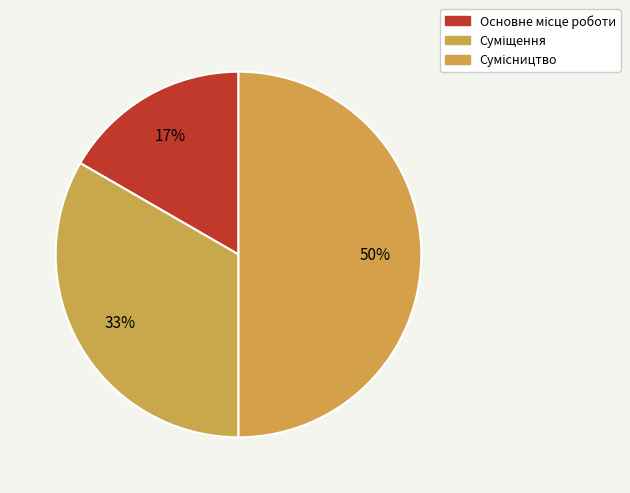

Which category has the biggest portion of the pie?

Сумісництво